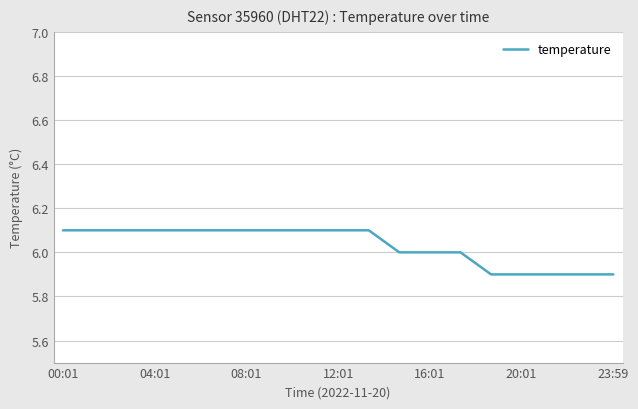

What is the difference between the maximum and minimum values?

0.2